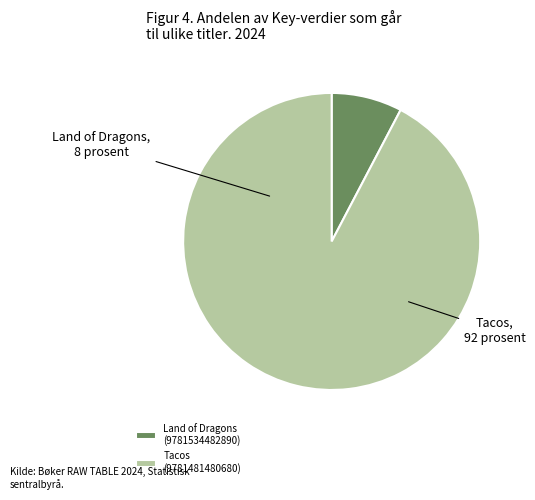

Does any single category account for the majority?

Yes